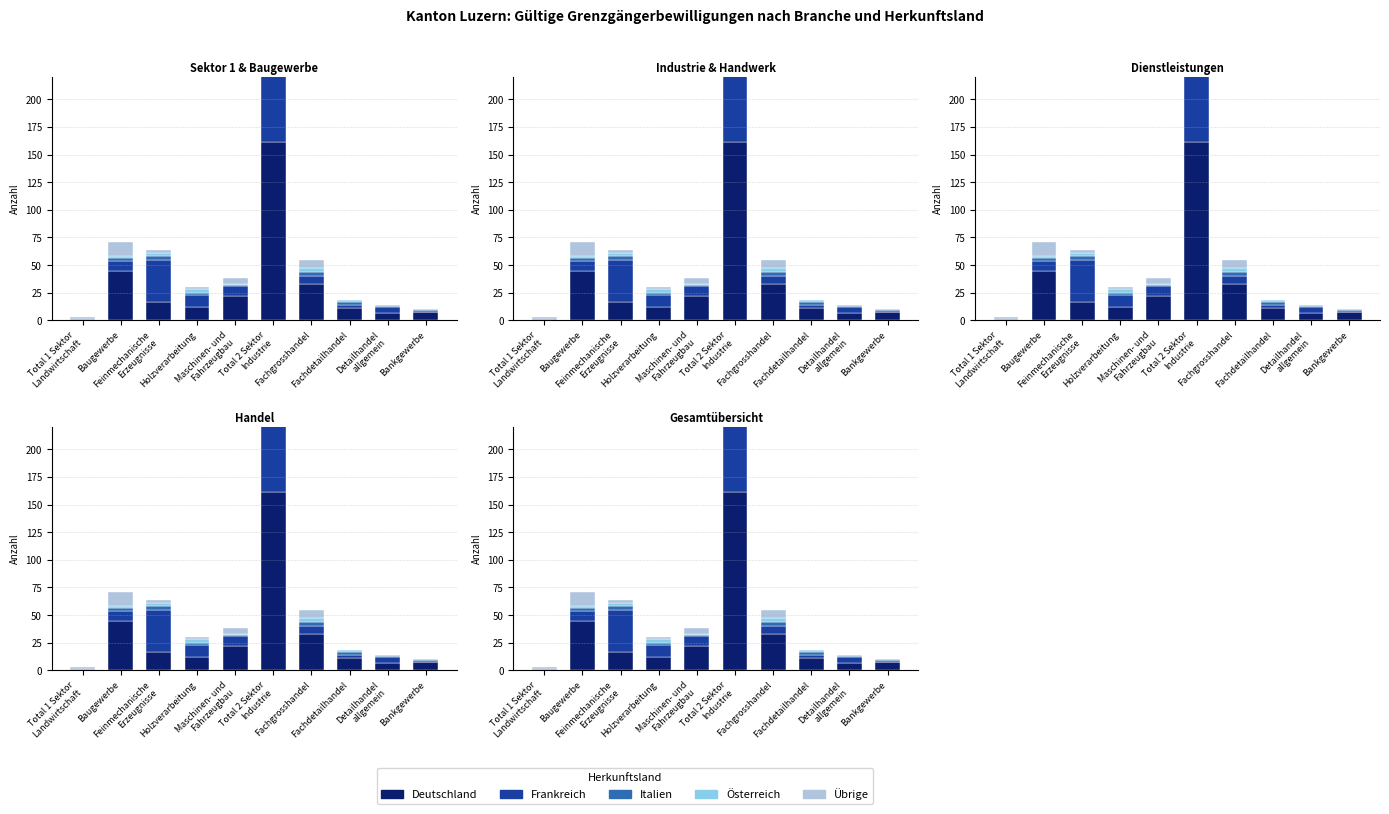

How many bars are there in total?

50